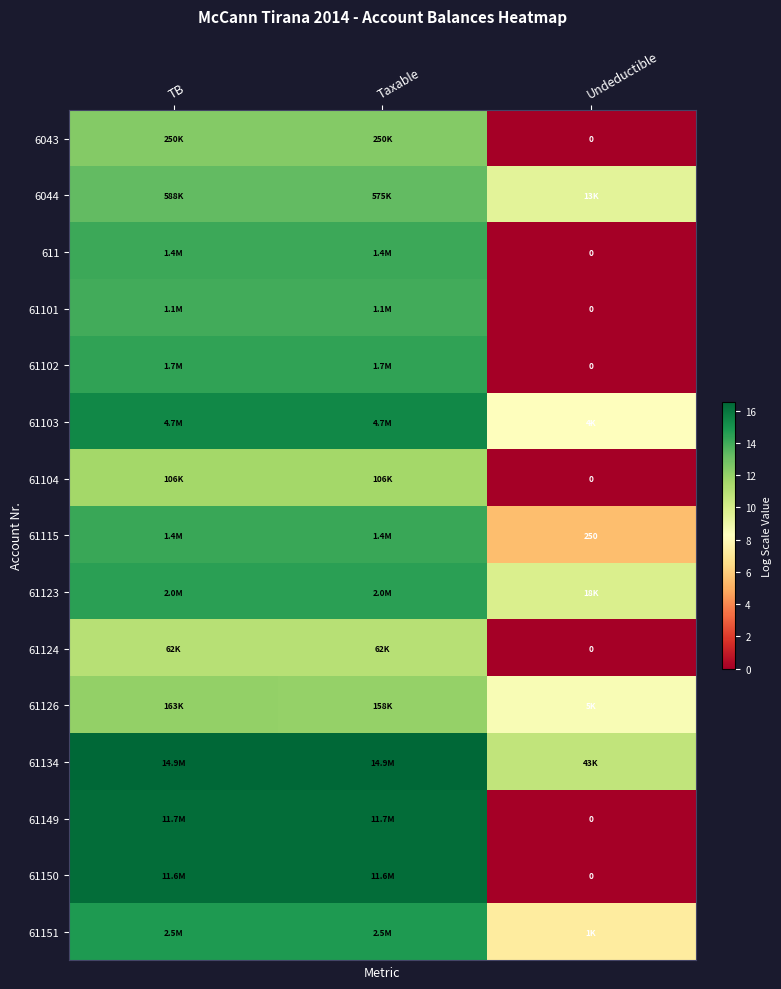

What is the maximum value shown in the chart?

16.5